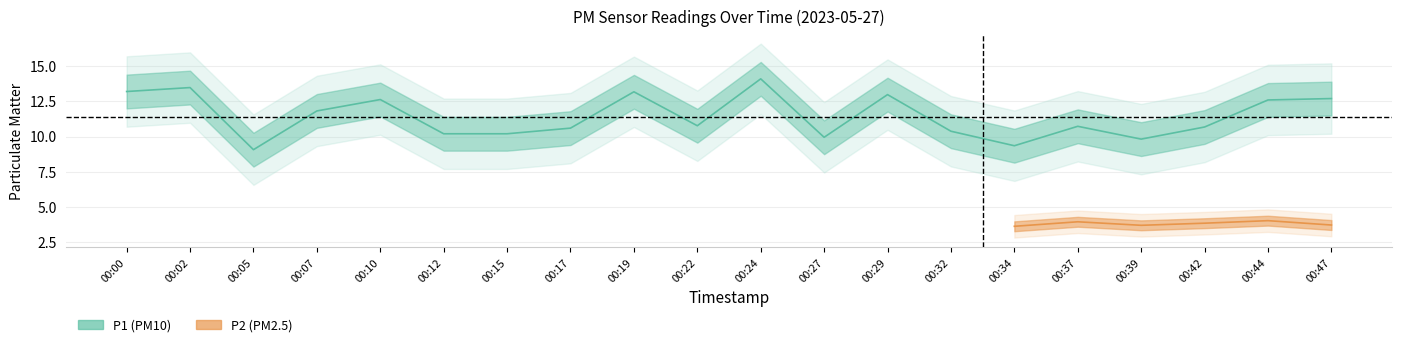

How many points are higher than both their immediate neighbors (excluding endpoints)?

6